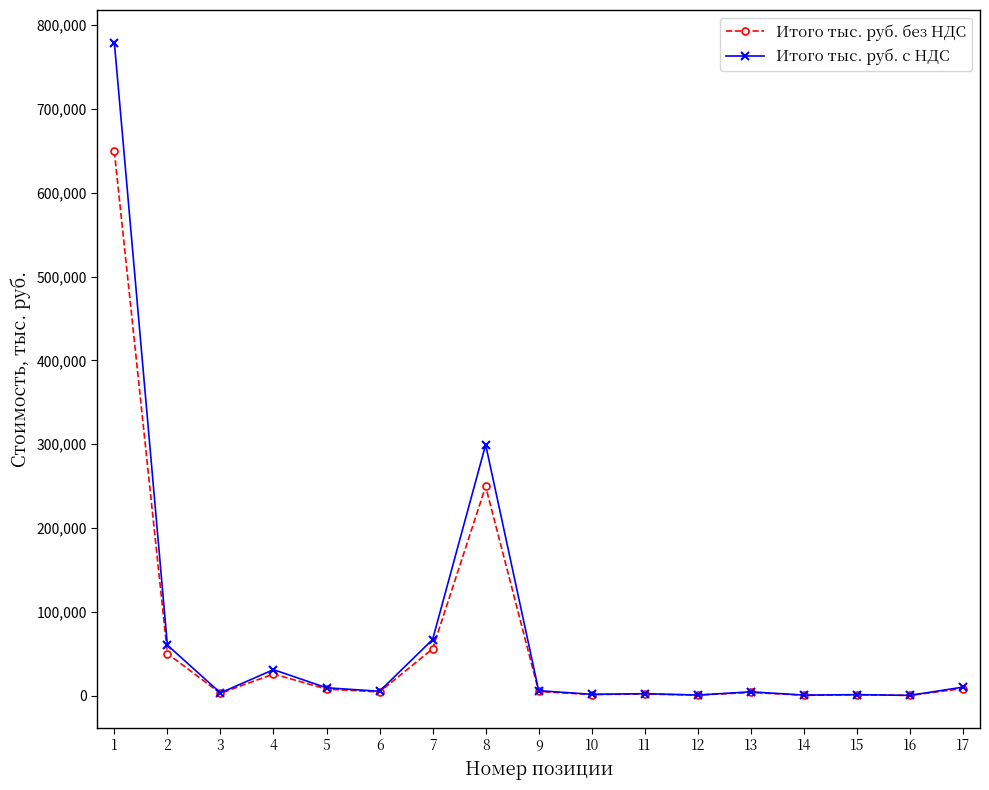

What is the difference between the highest and lowest values at 10?

244.2